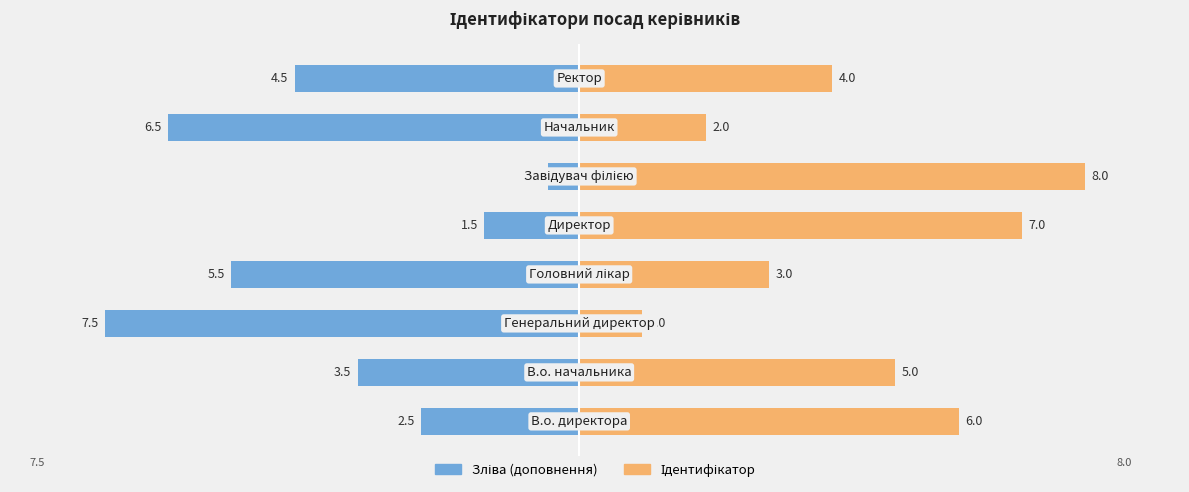

What is the maximum value shown in the chart?

8.0